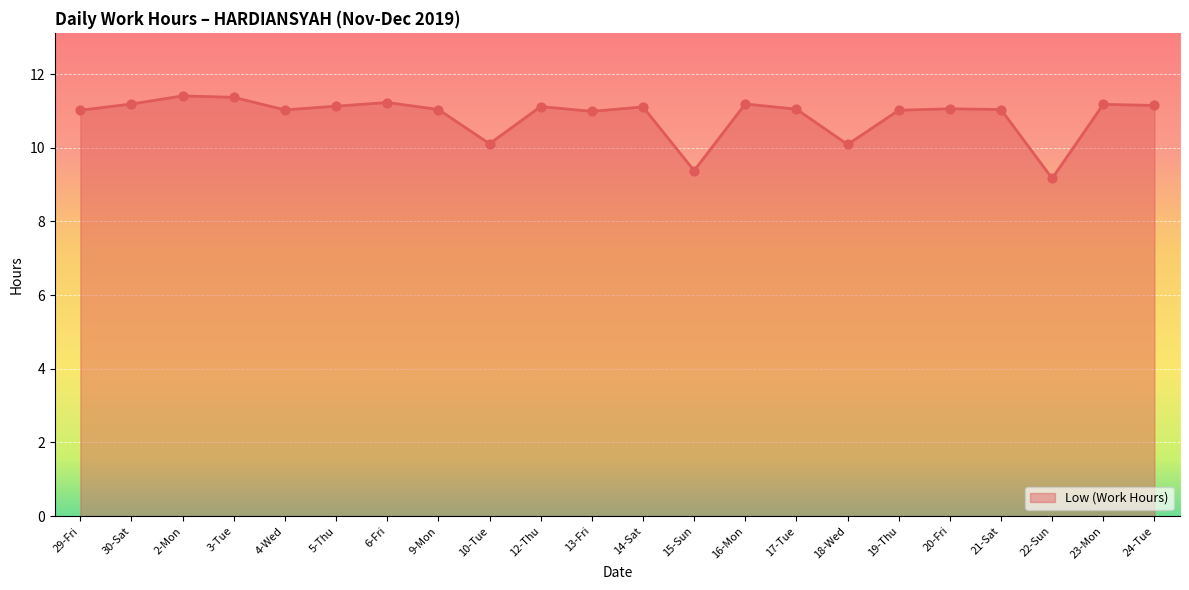

Between 30-Sat and 19-Thu, which is larger?

30-Sat